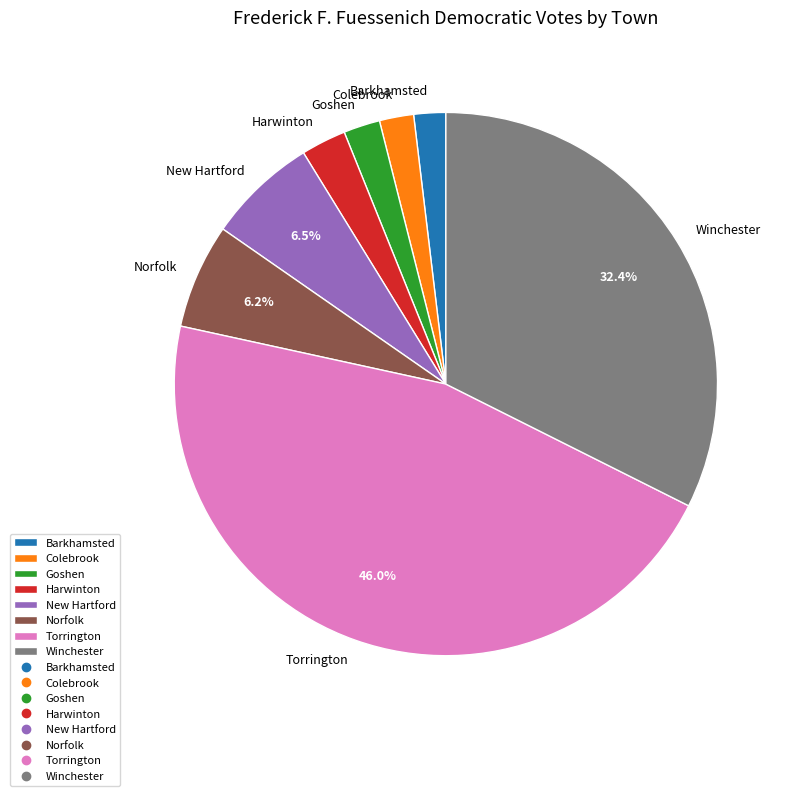

The Colebrook slice represents 2% of the pie. True or false?

True